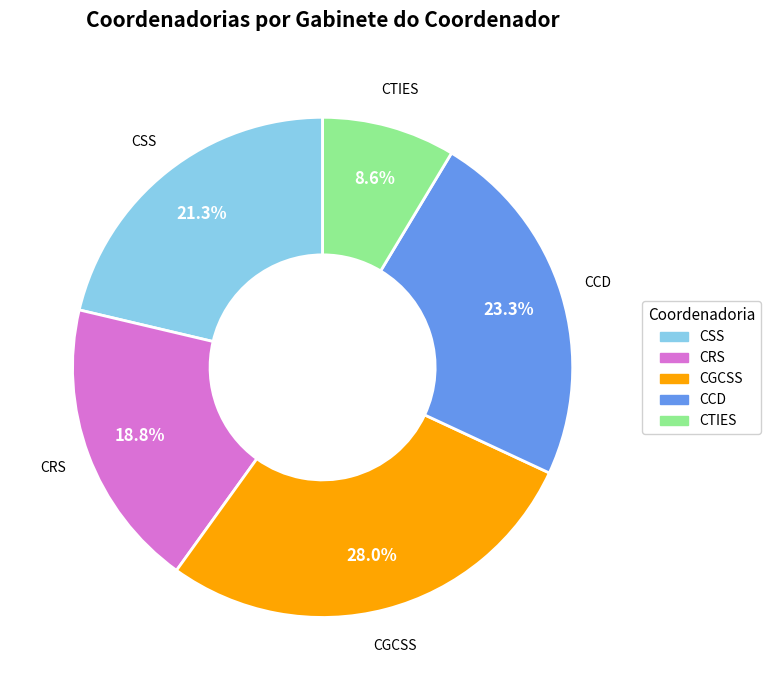

Is there a majority slice in this chart?

No